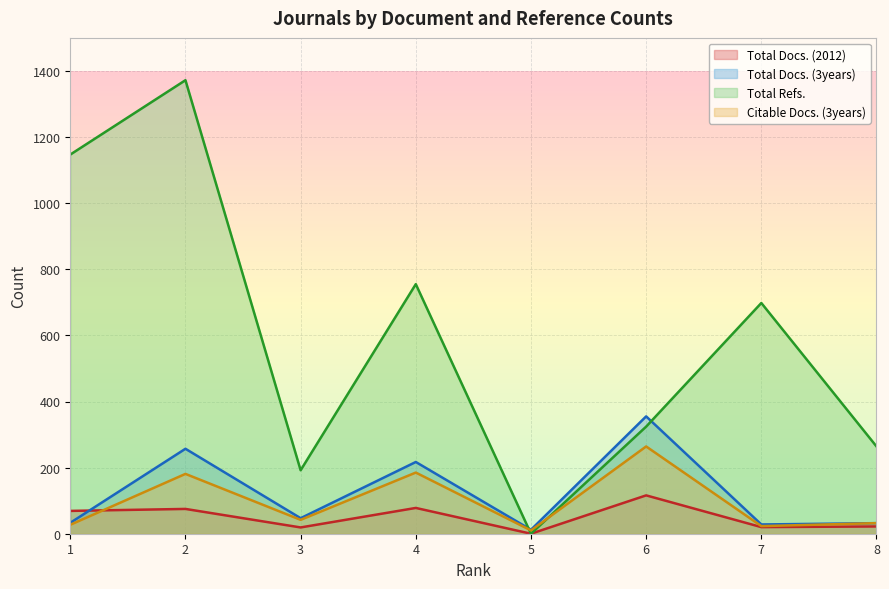

Which series has the widest spread of values?

Total Refs.